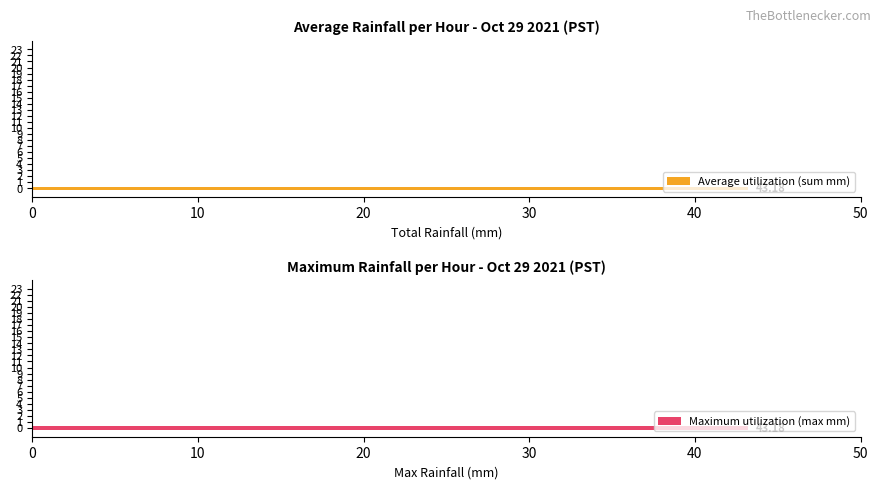

What is the greatest value displayed?

43.2